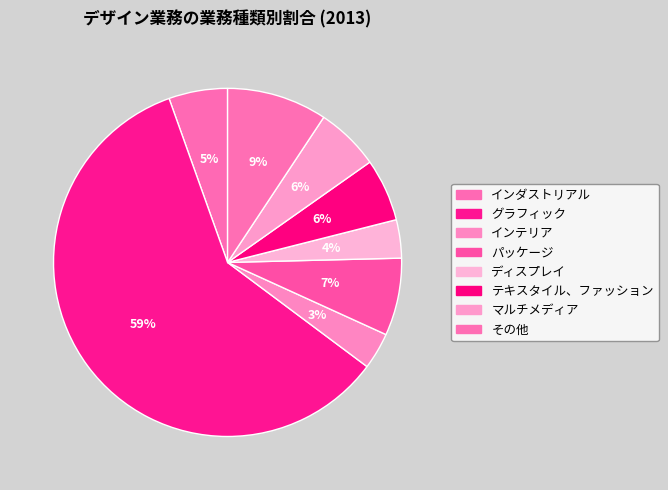

How many slices are in this pie chart?

8